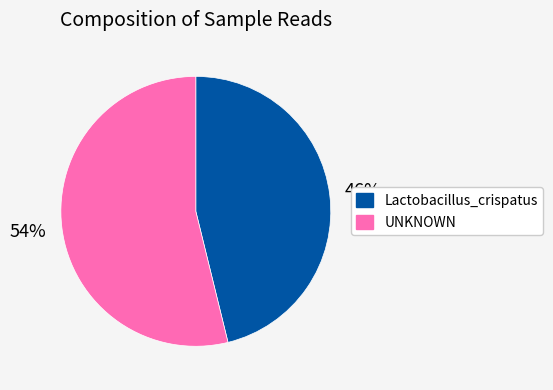

Is there a majority slice in this chart?

Yes